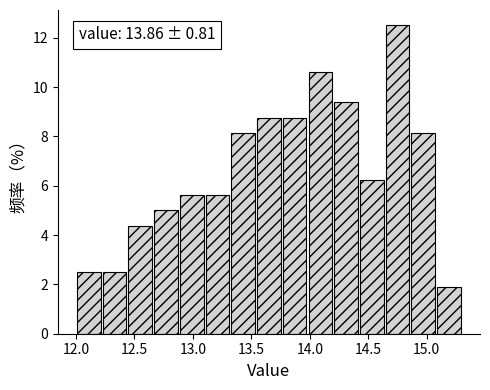

Which range on the x-axis has the tallest bar?

14.64 to 14.86